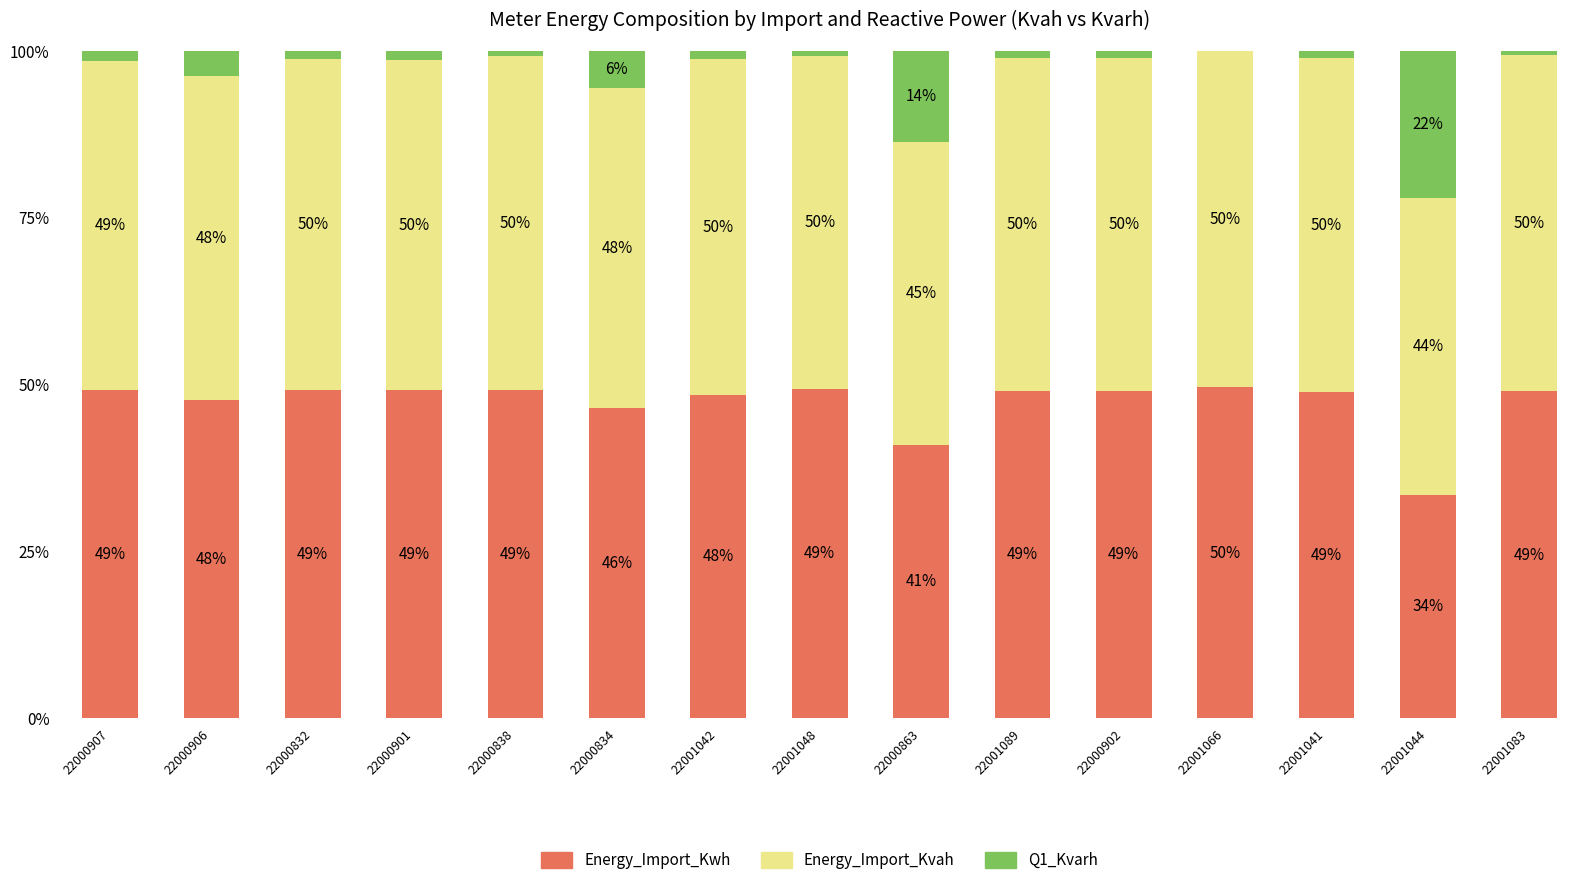

What is the total value across all series at 22000902?

100.0